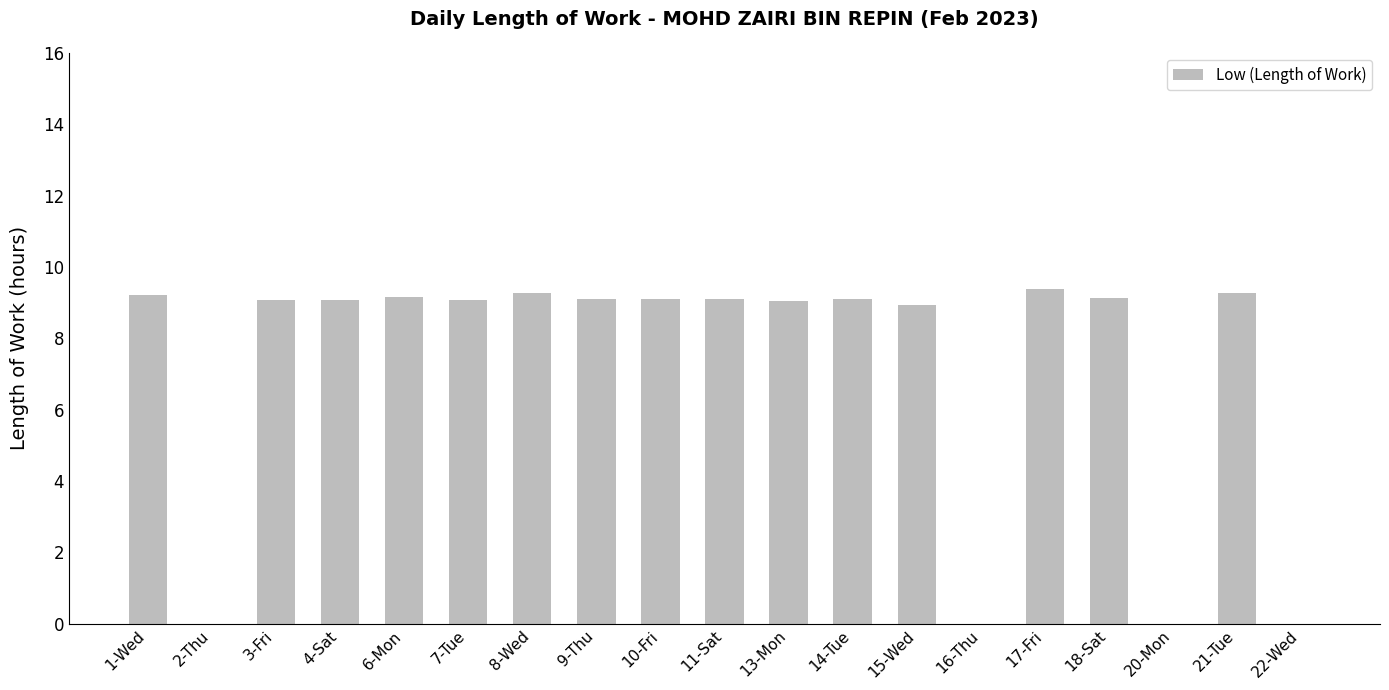

Where does the data first go above 9?

1-Wed